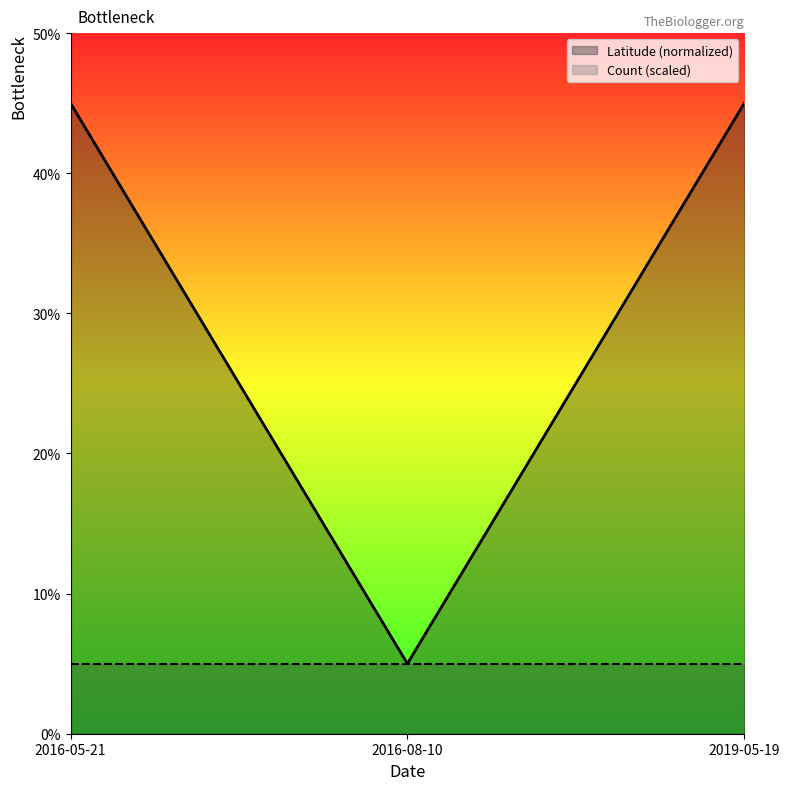

Which has a higher value, 2019-05-19 or 2016-05-21?

2019-05-19